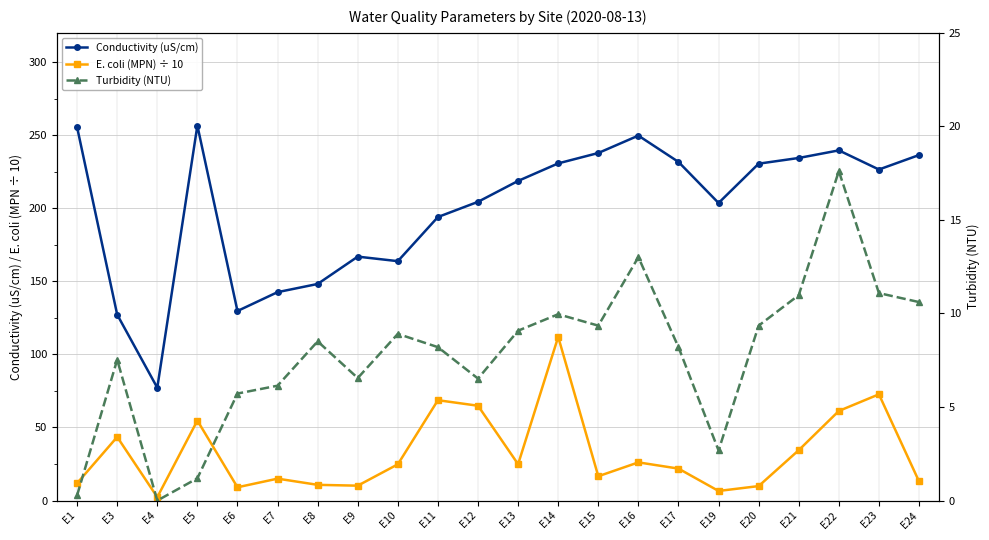

List the labels in order of Turbidity (NTU) value, smallest first.

E4, E1, E5, E19, E6, E7, E12, E9, E3, E11, E17, E8, E10, E13, E15, E20, E14, E24, E21, E23, E16, E22